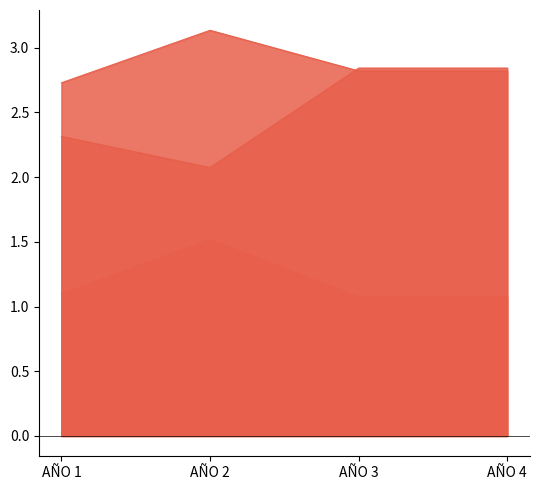

Count the PAGO DE SUBSIDIOS A PRESTADORES DE ALCANTARILLADO values in the range 1 to 2.

4